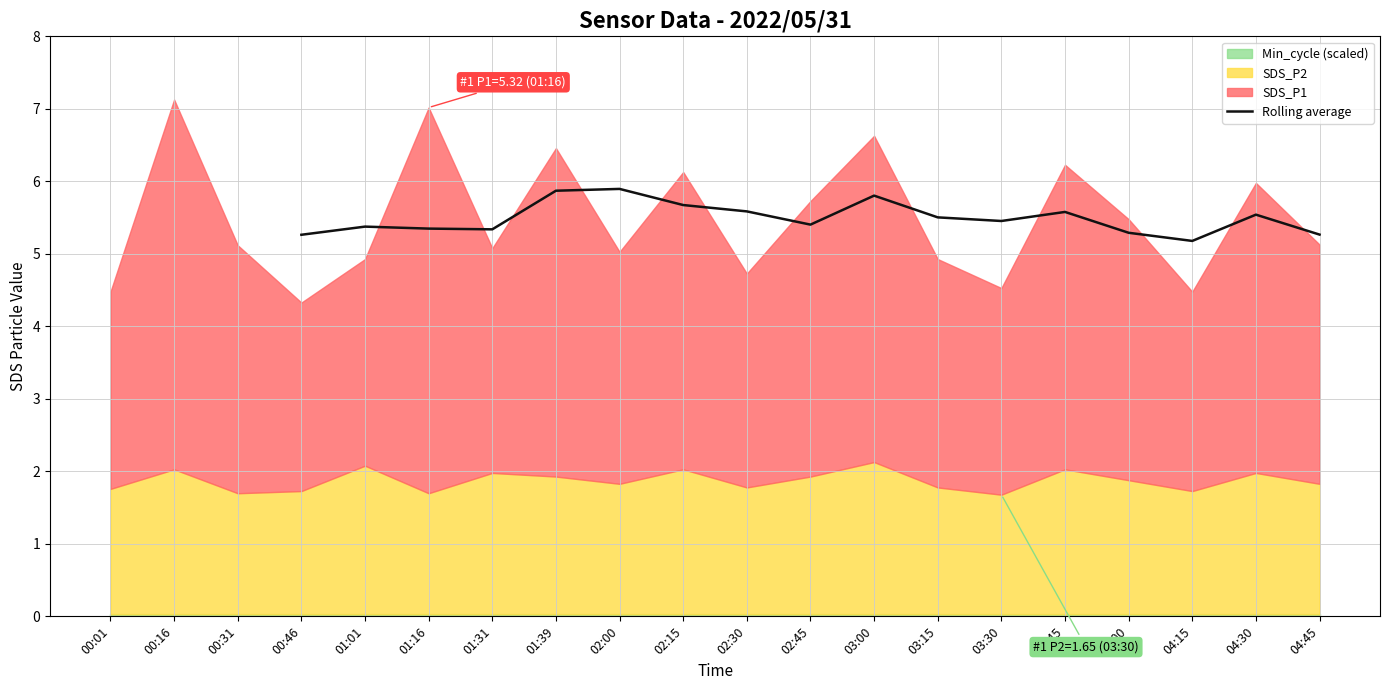

What is the maximum value for Rolling average?

5.9